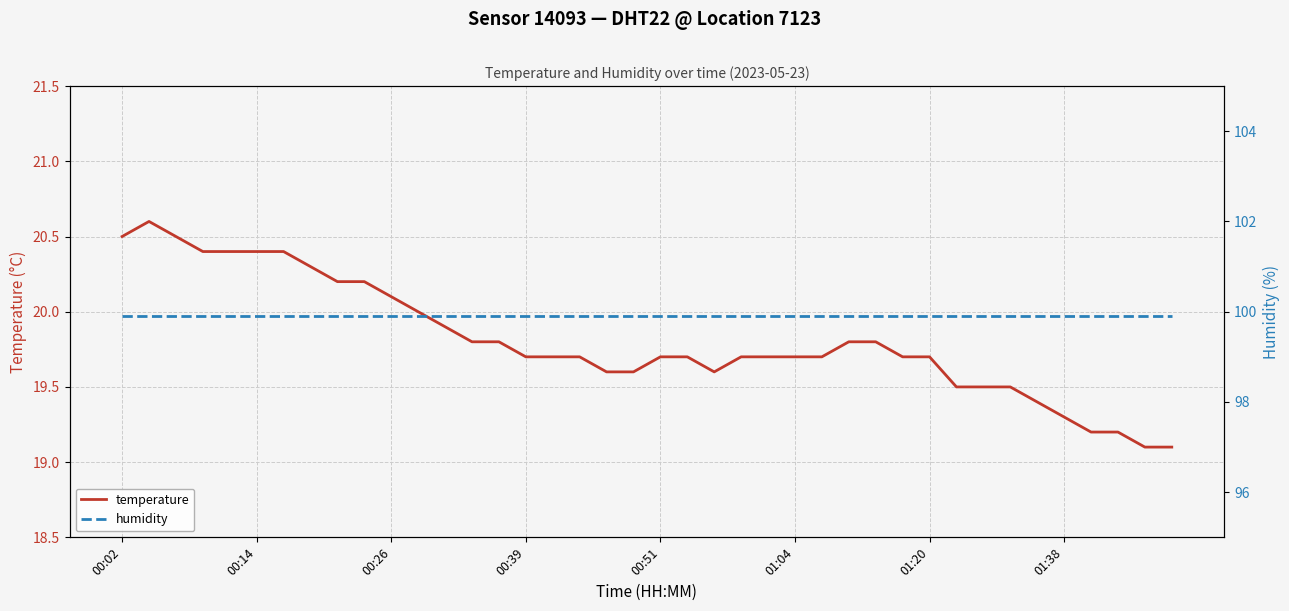

Rank the series at 19 from lowest to highest value.

temperature, humidity